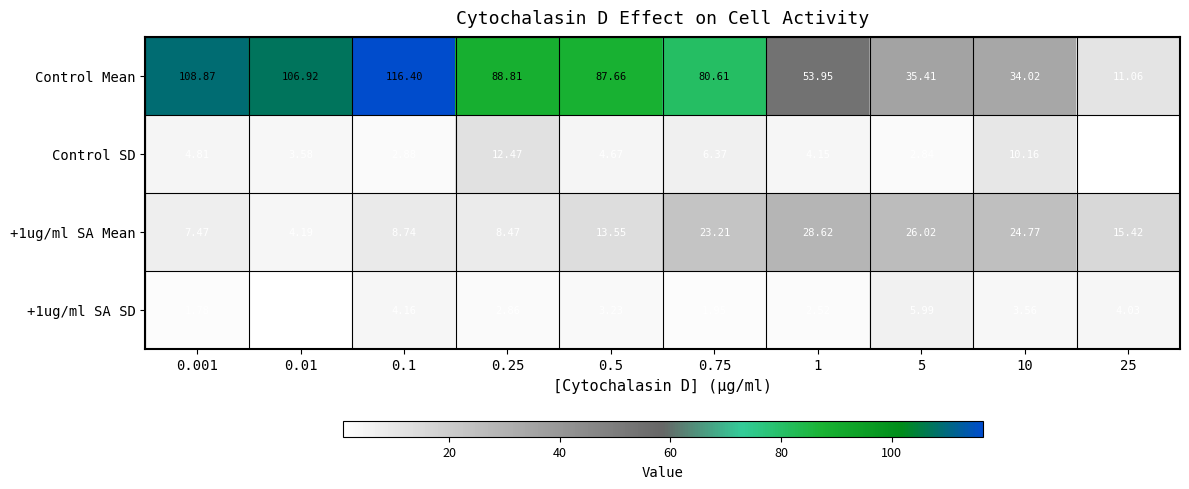

Which series has the widest spread of values?

Control Mean